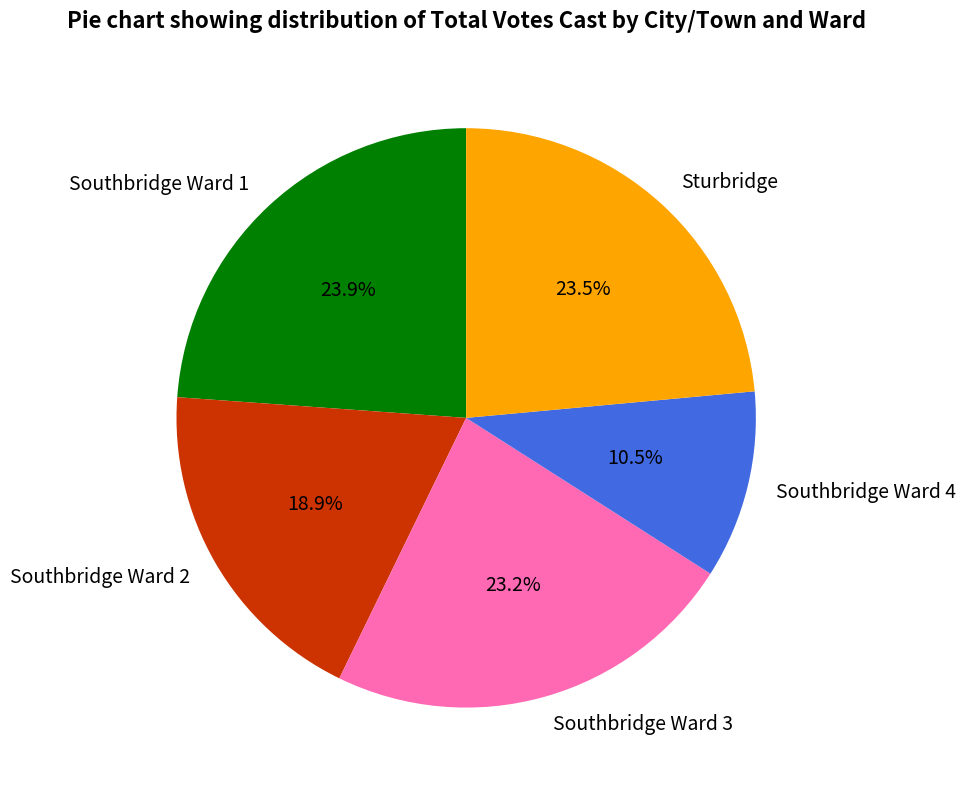

To the nearest percent, what is the average slice percentage?

20%